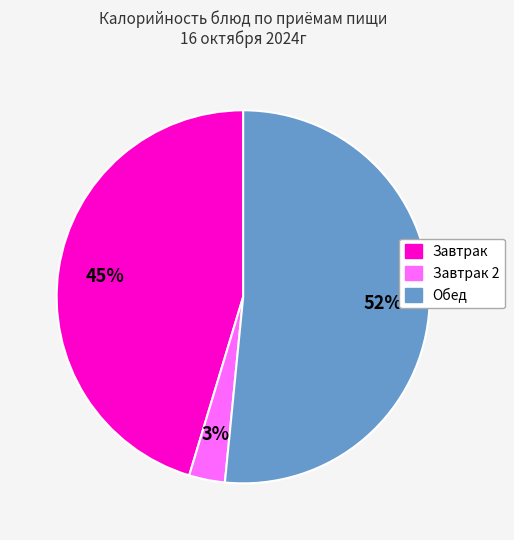

Is there any slice that represents more than half of the pie?

Yes